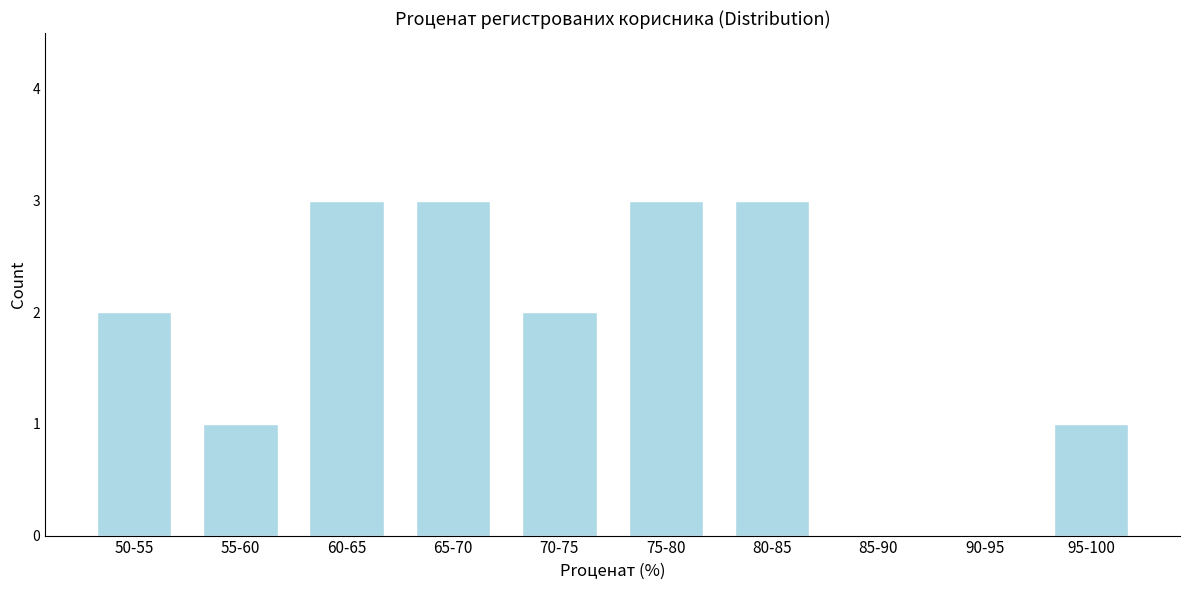

Reading left to right, extract all data points from this chart.

50-55=2	55-60=1	60-65=3	65-70=3	70-75=2	75-80=3	80-85=3	85-90=0	90-95=0	95-100=1